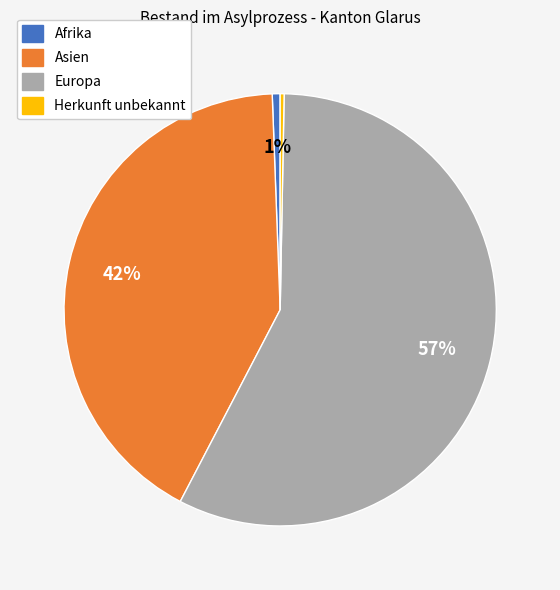

To the nearest percent, what percentage of the pie is Asien?

42%